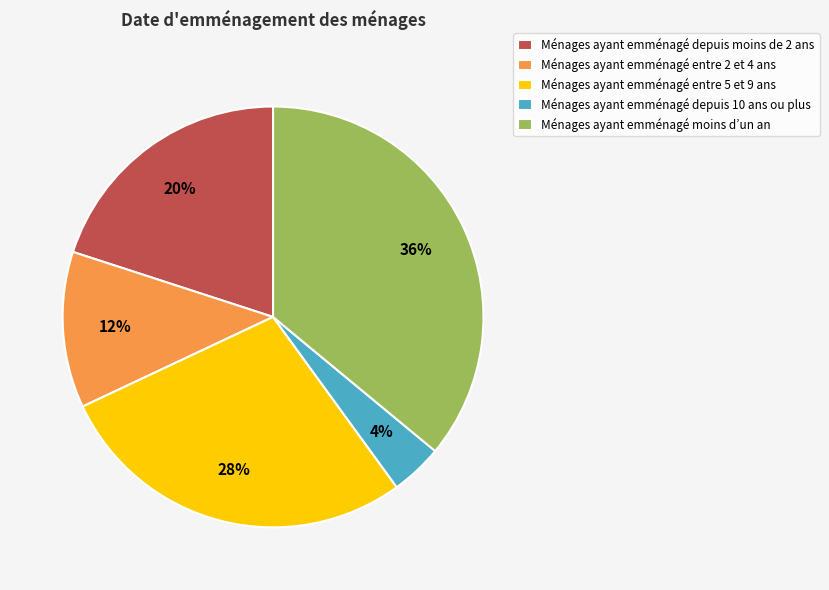

Is the sum of Ménages ayant emménagé entre 5 et 9 ans and Ménages ayant emménagé depuis moins de 2 ans greater than half?

No